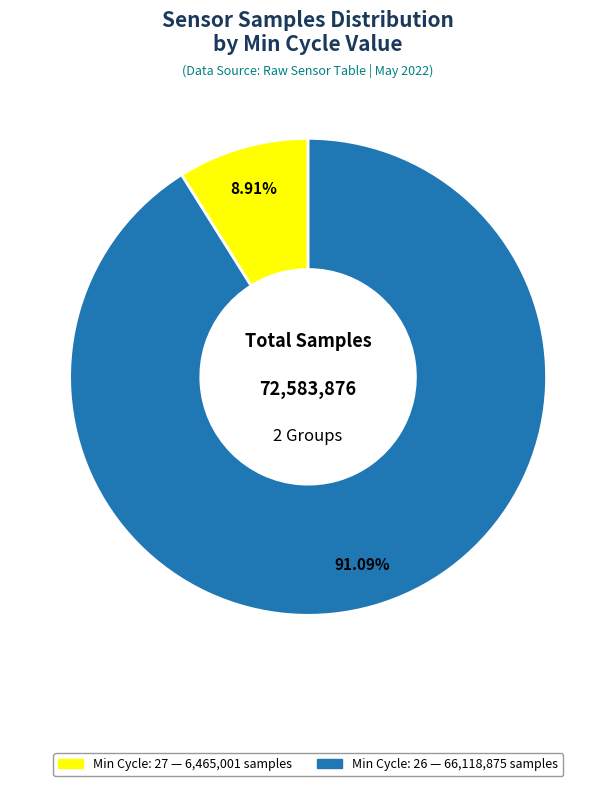

Does any single category account for the majority?

Yes